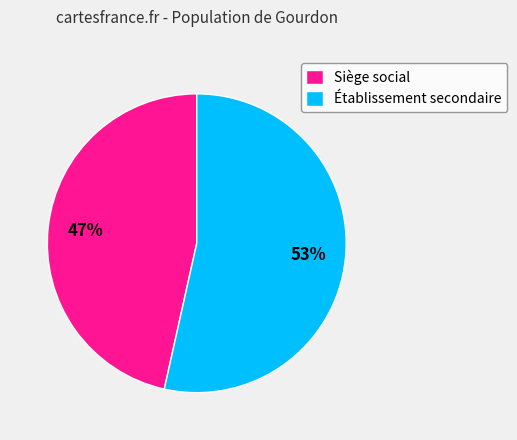

To the nearest percent, what is the average slice percentage?

50%